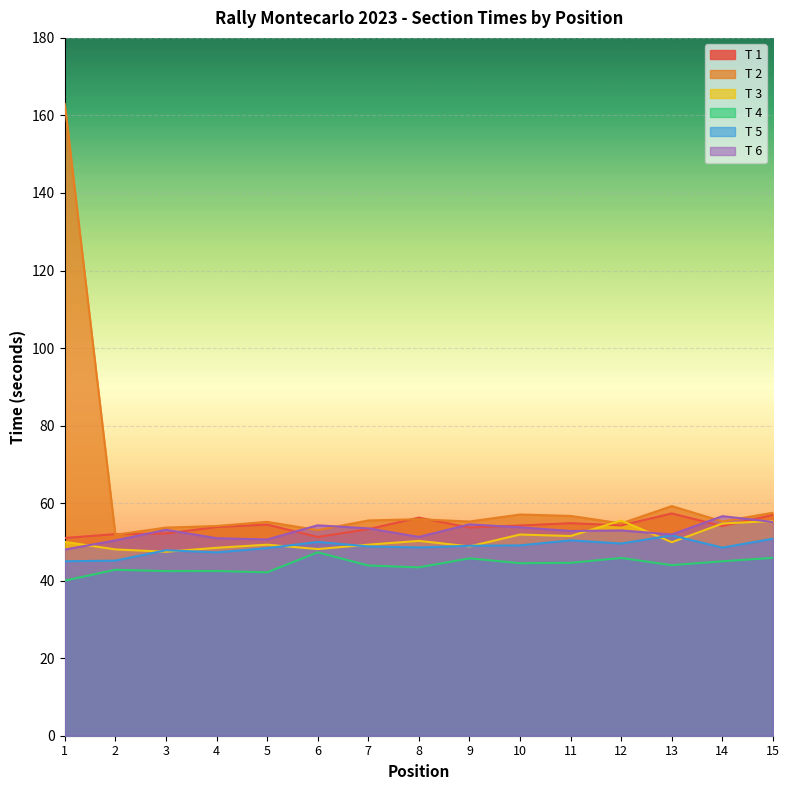

How many interior local peaks does the T 1 series have?

4